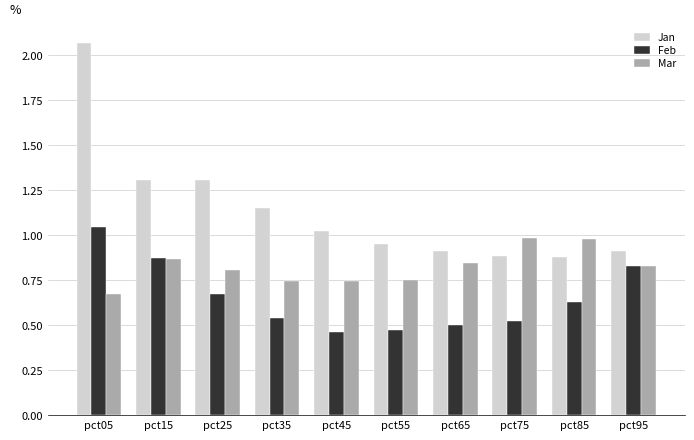

Is the value of Feb at pct55 greater than the value of Mar at pct65?

No